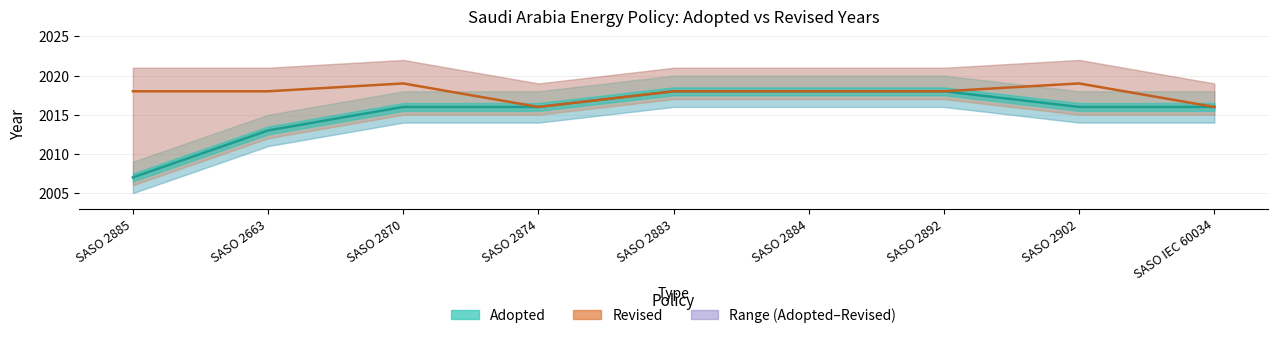

Reading left to right, what are all the values shown in this chart?

2007	2013	2016	2016	2018	2018	2018	2016	2016